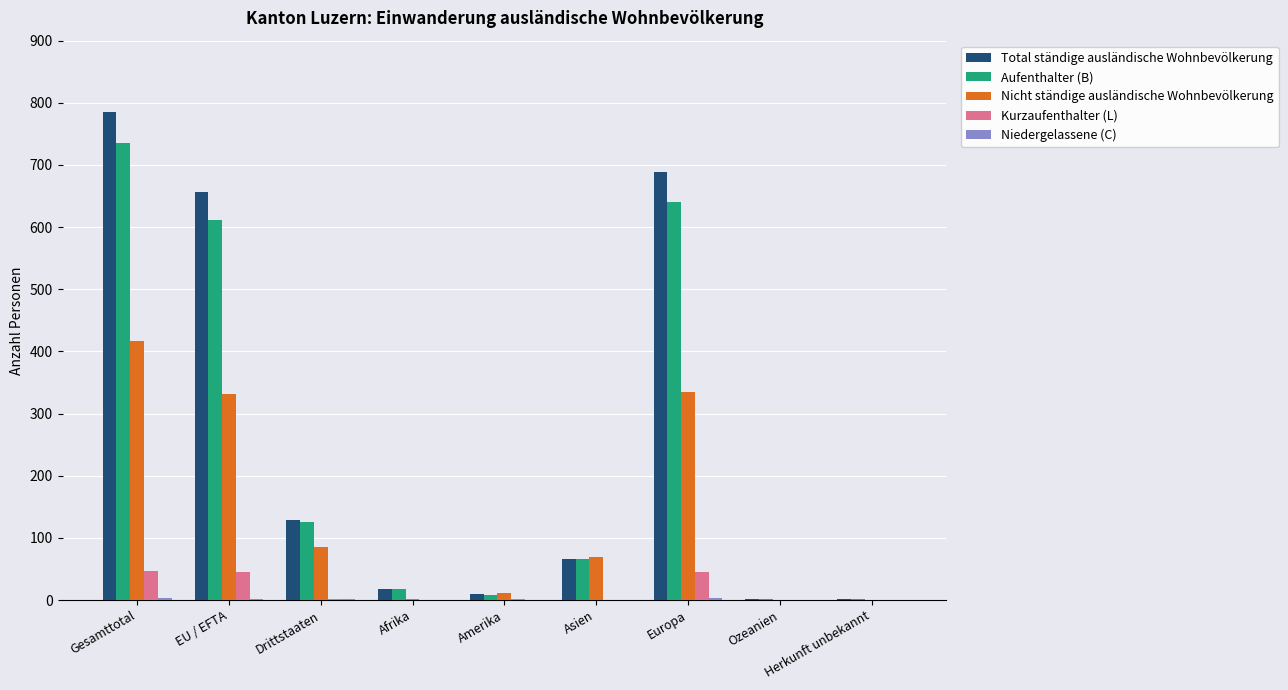

The value of Nicht ständige ausländische Wohnbevölkerung at Asien is 35. True or false?

False